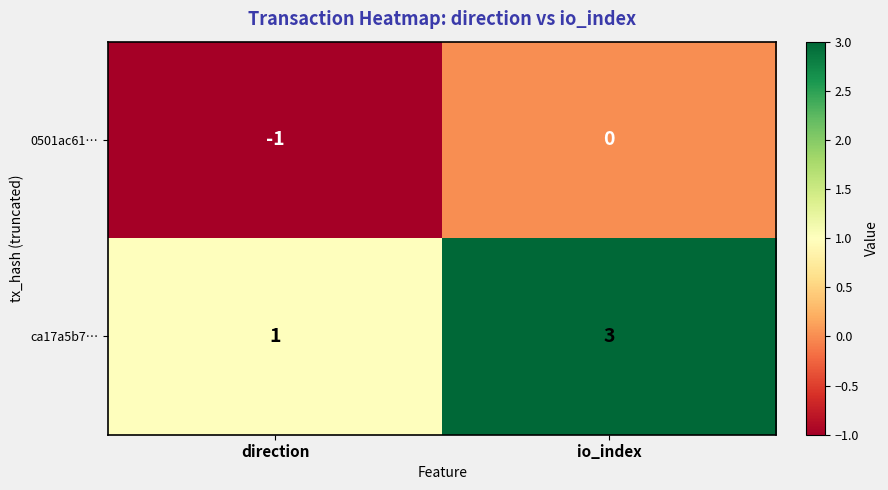

Count the number of categories in the chart.

2